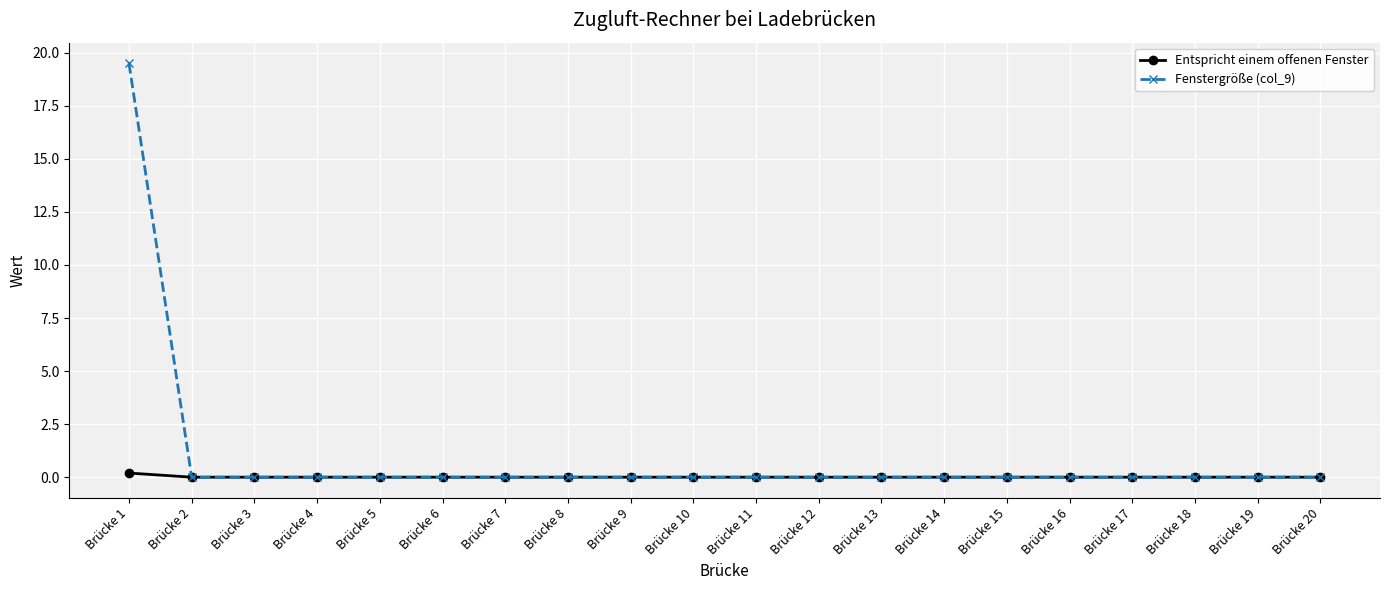

Is this an area chart (filled region under the line)?

No